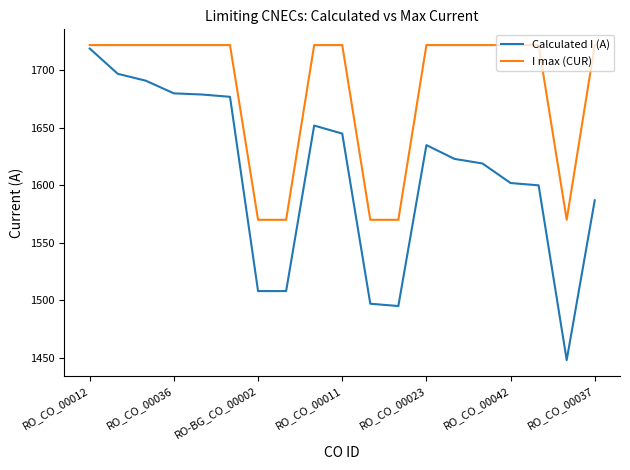

Rank the series by their average value, from highest to lowest.

I max (CUR), Calculated I (A)